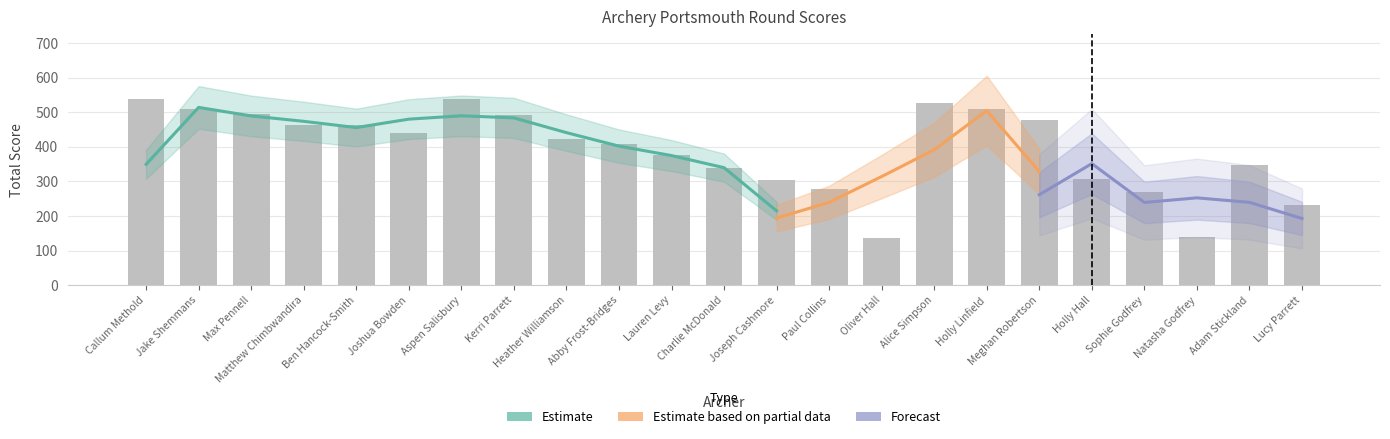

True or false: Total Score has a value of 422 at Heather Williamson.

True